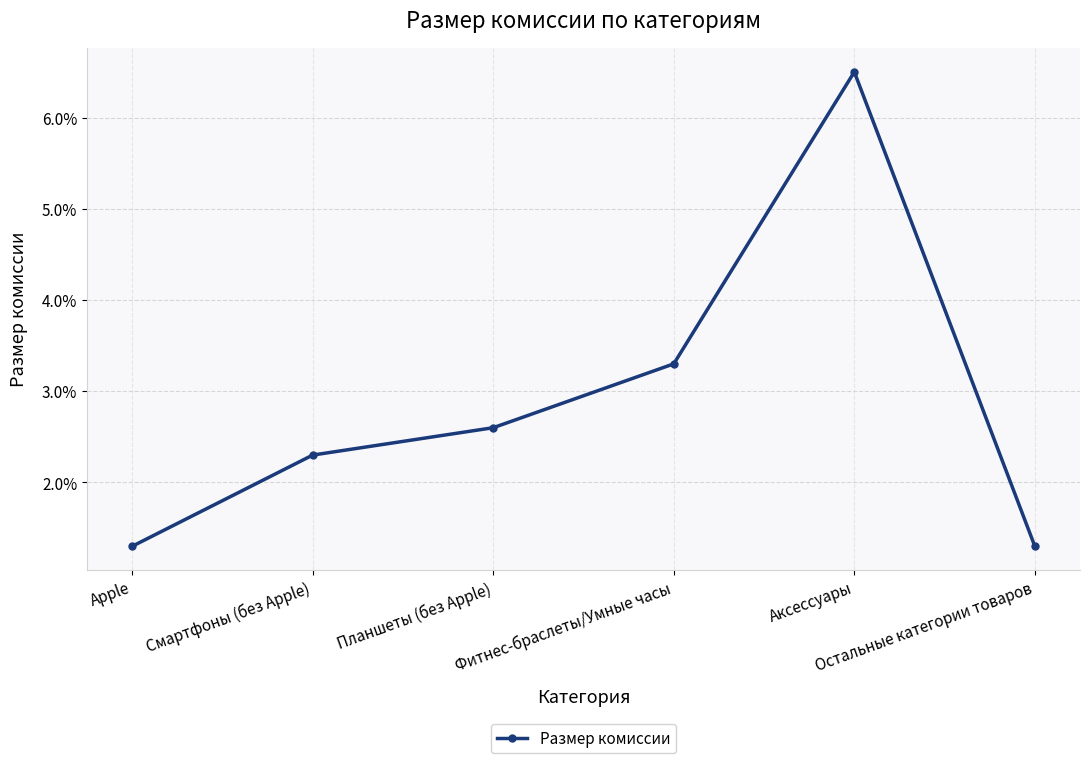

Which has a higher value, Остальные категории товаров or Аксессуары?

Аксессуары